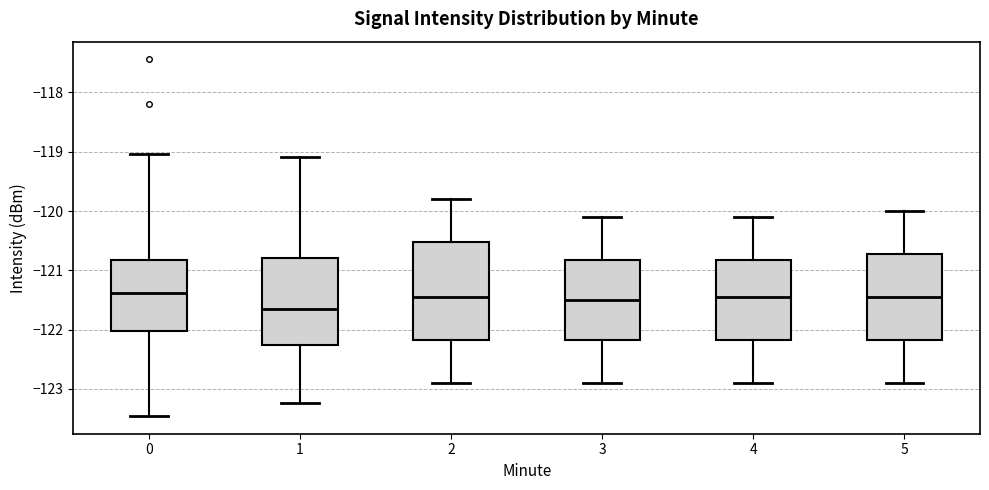

Reading left to right, read every box against the y-axis: the position of its median line, the range the box covers, and the ends of its whiskers. The values are not printed on the chart, so give them approximately, as read against the axis.

0: median -121.4, box -122.0 to -120.8, whiskers -123.5 to -119.0
1: median -121.6, box -122.3 to -120.8, whiskers -123.2 to -119.1
2: median -121.4, box -122.2 to -120.5, whiskers -122.9 to -119.8
3: median -121.5, box -122.2 to -120.8, whiskers -122.9 to -120.1
4: median -121.4, box -122.2 to -120.8, whiskers -122.9 to -120.1
5: median -121.4, box -122.2 to -120.7, whiskers -122.9 to -120.0